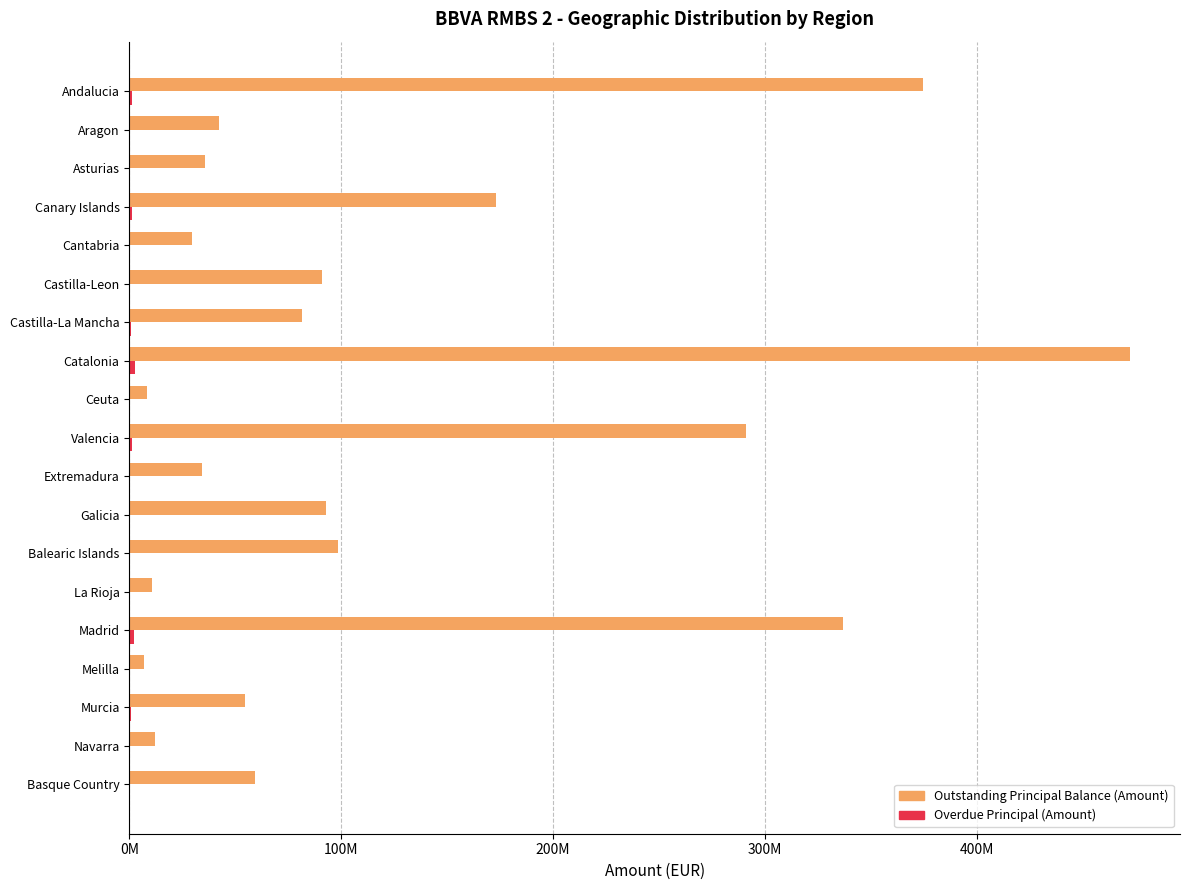

Count the number of data series in this chart.

2